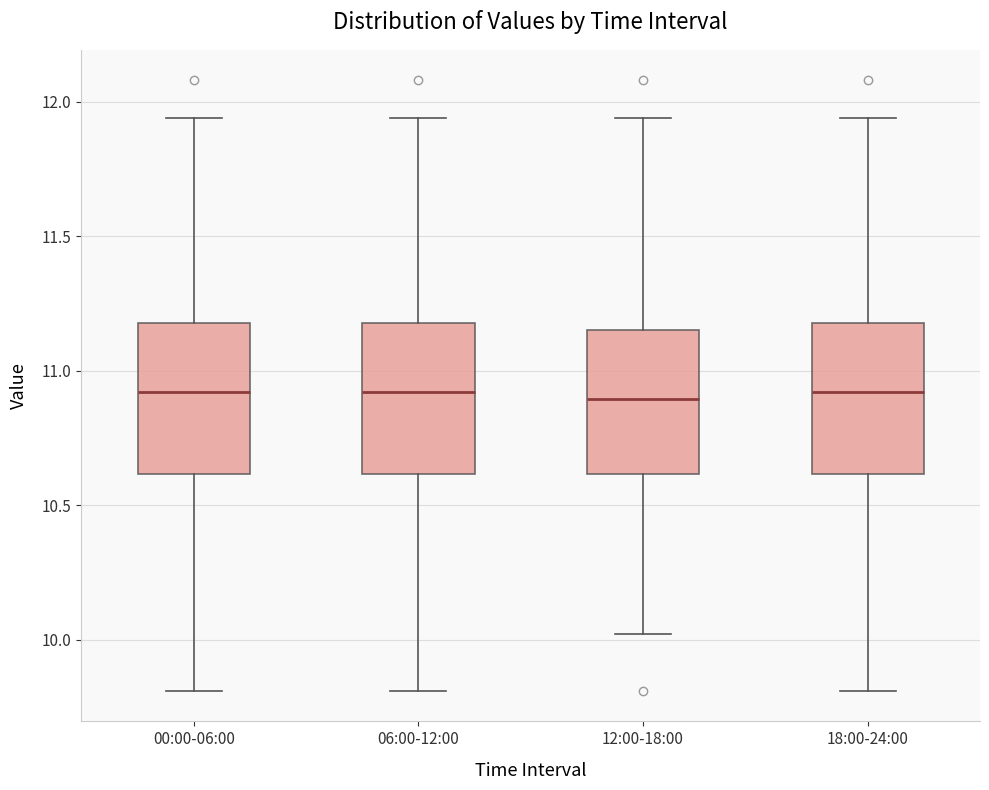

Reading left to right, read every box against the y-axis: the position of its median line, the range the box covers, and the ends of its whiskers. The values are not printed on the chart, so give them approximately, as read against the axis.

00:00-06:00: median 10.90, box 10.60 to 11.20, whiskers 9.80 to 11.95
06:00-12:00: median 10.90, box 10.60 to 11.20, whiskers 9.80 to 11.95
12:00-18:00: median 10.90, box 10.60 to 11.15, whiskers 10.00 to 11.95
18:00-24:00: median 10.90, box 10.60 to 11.20, whiskers 9.80 to 11.95